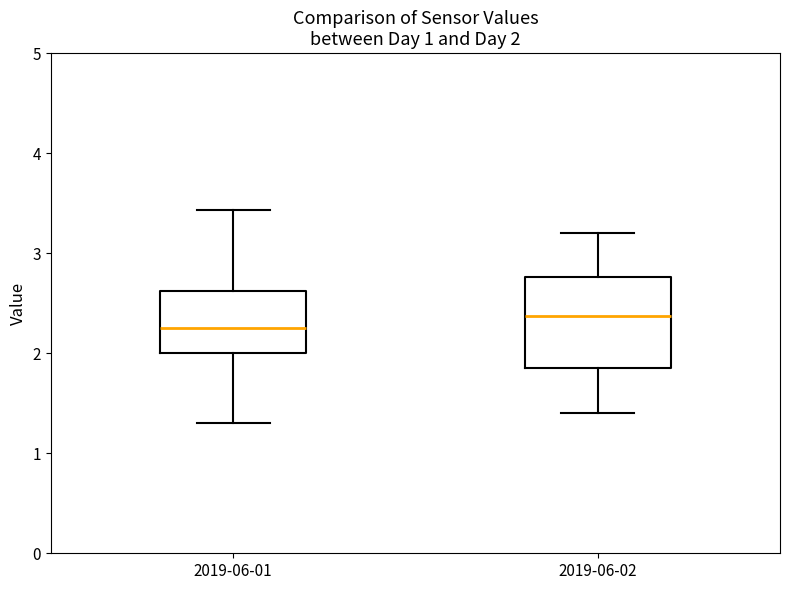

Which box's median line is the highest?

2019-06-02